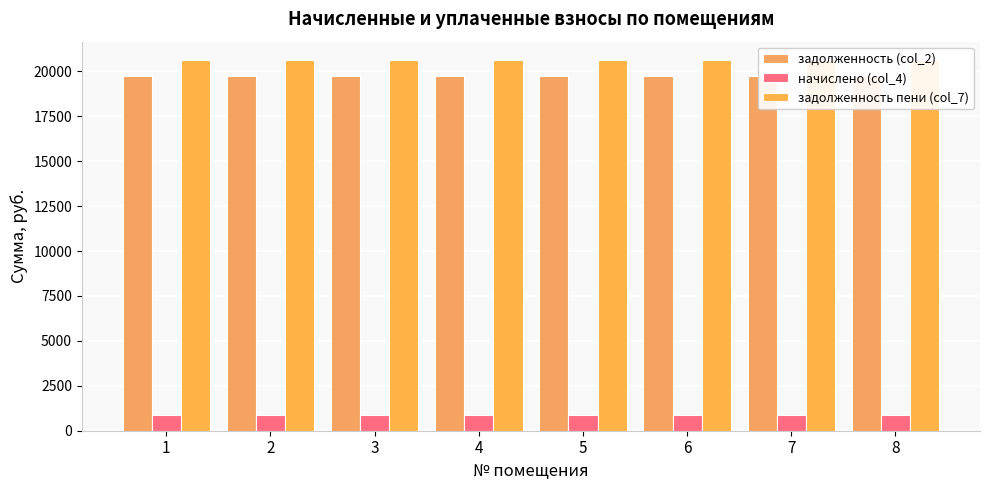

Read the начислено (col_4) value at 1.

864.0